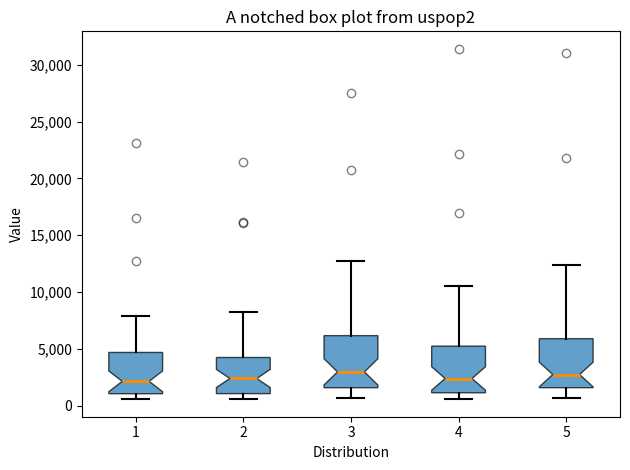

Reading left to right, transcribe this box plot: for each box, give where its median line is, the range the box spans, and where its two whiskers end, as read against the y-axis. The values are not printed on the chart, so give them approximately, as read against the axis.

1: median 2000, box 1000 to 4500, whiskers 500 to 8000
2: median 2500, box 1000 to 4000, whiskers 500 to 8000
3: median 3000, box 1500 to 6000, whiskers 500 to 12500
4: median 2500, box 1000 to 5000, whiskers 500 to 10500
5: median 2500, box 1500 to 6000, whiskers 500 to 12500